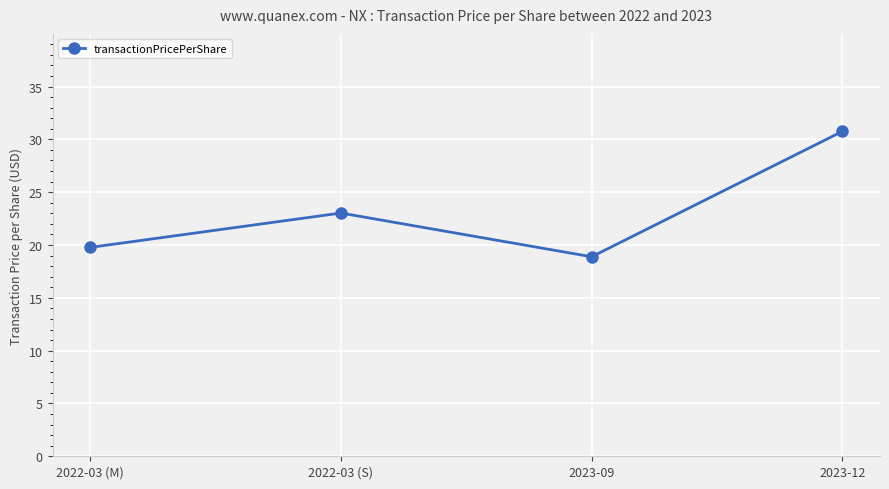

What is the label of the 3rd point from the left?

2023-09